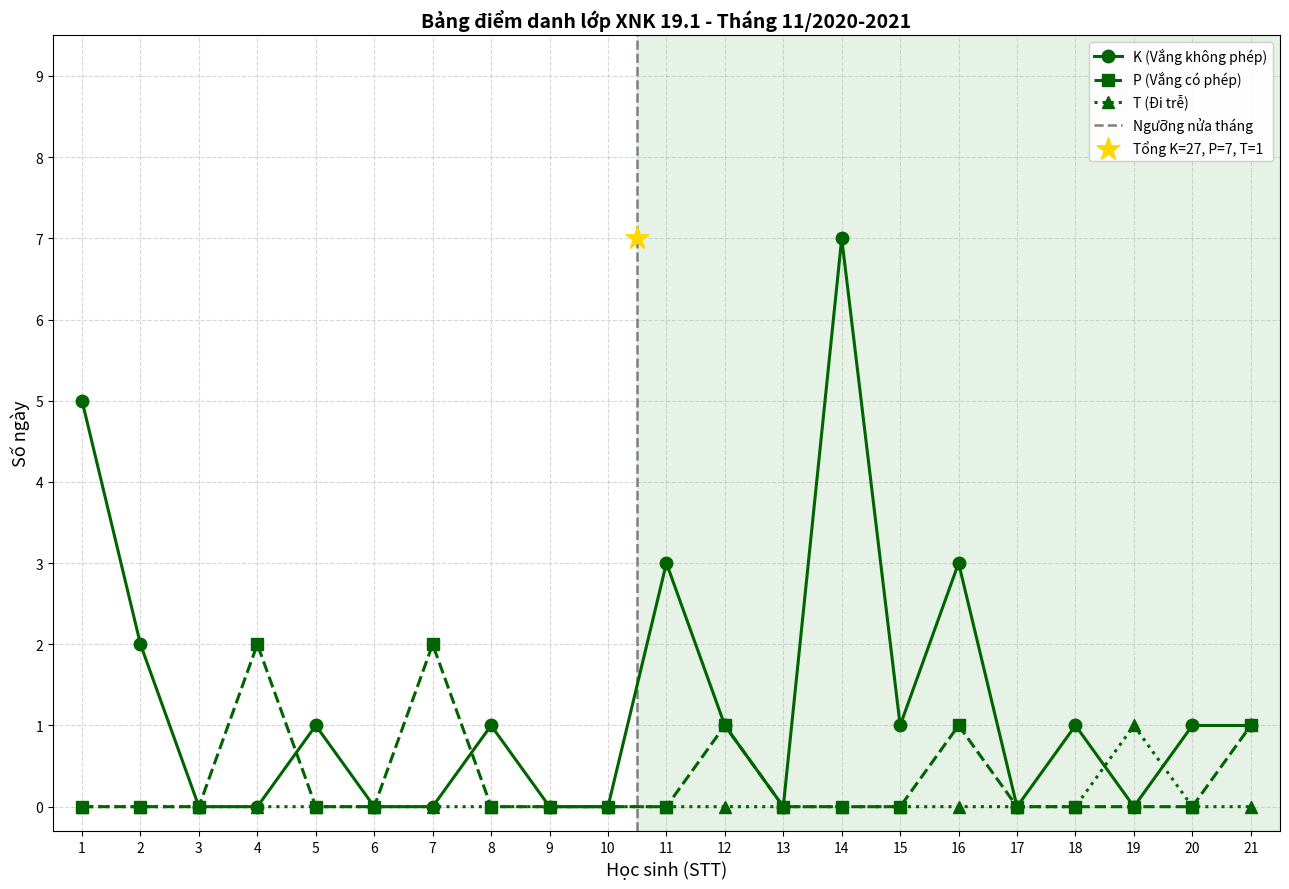

True or false: P (Vắng có phép) has more than 2 interior local peaks.

True